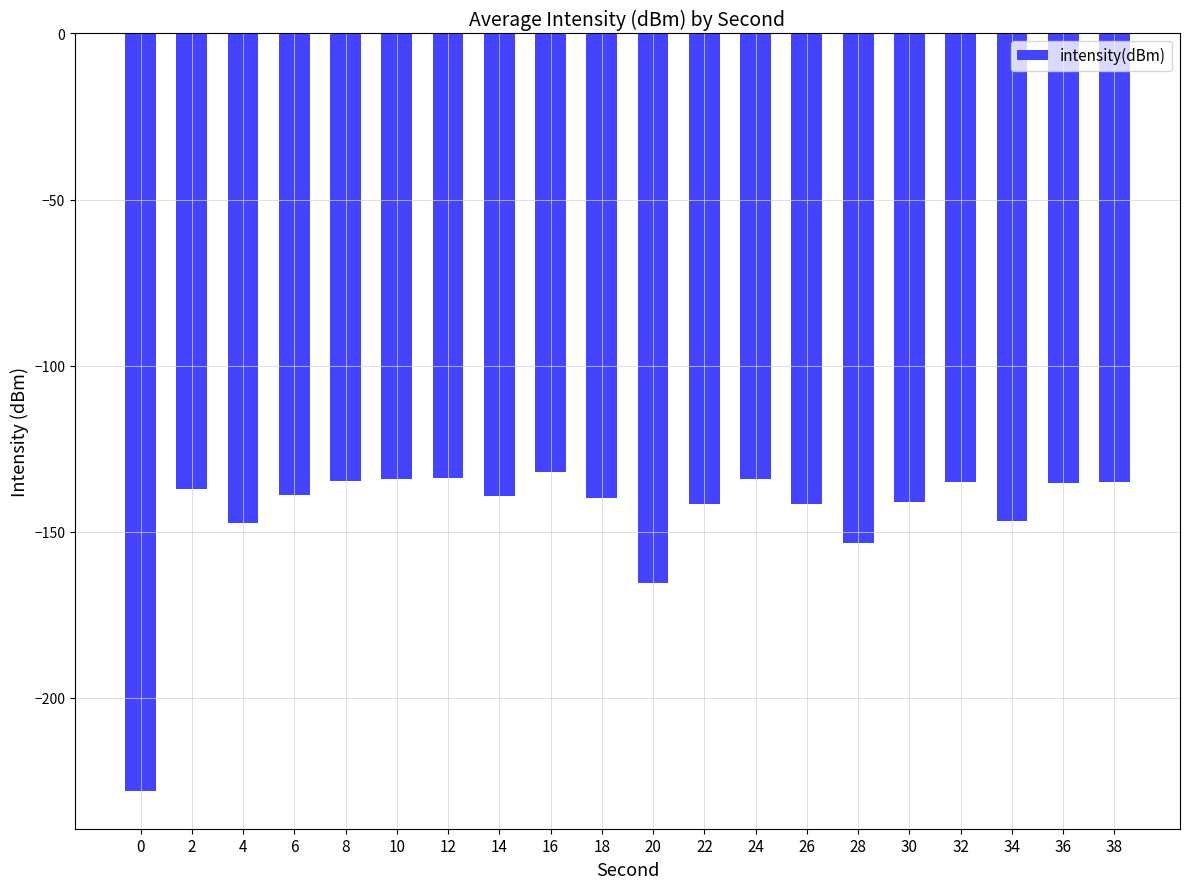

What is the average value?

-144.7